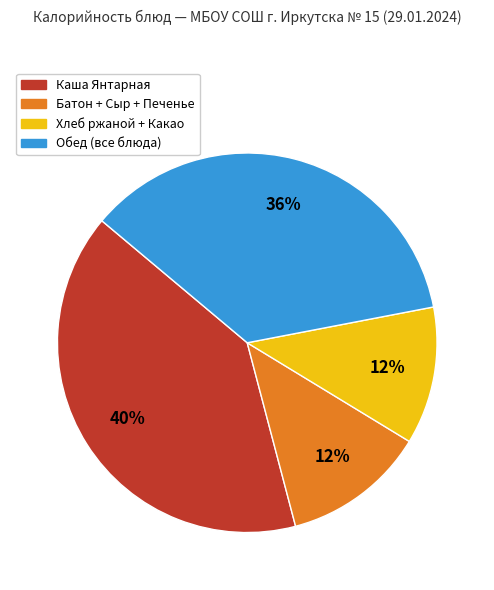

Is the sum of Батон + Сыр + Печенье and Хлеб ржаной + Какао greater than half?

No